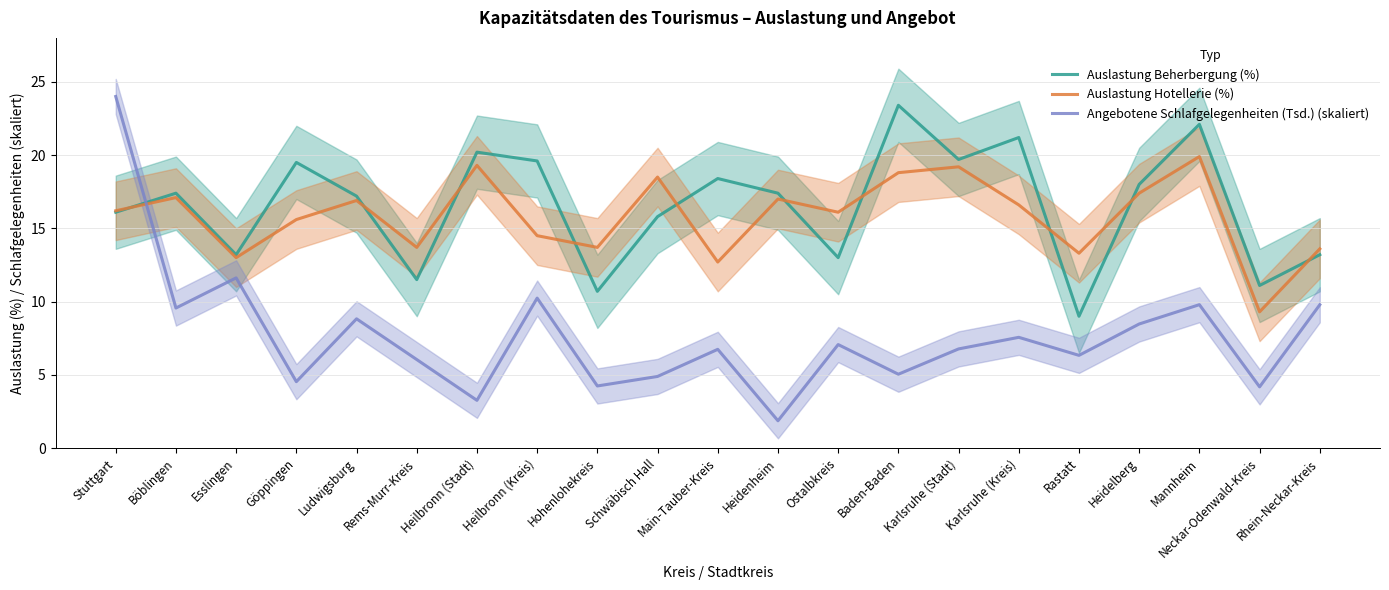

Reading right to left, what are all the values shown in this chart?

Auslastung Beherbergung (%): 13.2	11.1	22.1	18.0	9.0	21.2	19.7	23.4	13.0	17.4	18.4	15.8	10.7	19.6	20.2	11.5	17.2	19.5	13.2	17.4	16.1
Auslastung Hotellerie (%): 13.6	9.3	19.9	17.4	13.3	16.6	19.2	18.8	16.1	17.0	12.7	18.5	13.7	14.5	19.3	13.7	16.9	15.6	13.0	17.1	16.2
Angebotene Schlafgelegenheiten (Tsd.) (skaliert): 9.8	4.2	9.8	8.5	6.3	7.6	6.8	5.0	7.1	1.9	6.7	4.9	4.2	10.2	3.3	6.0	8.8	4.5	11.6	9.6	24.0